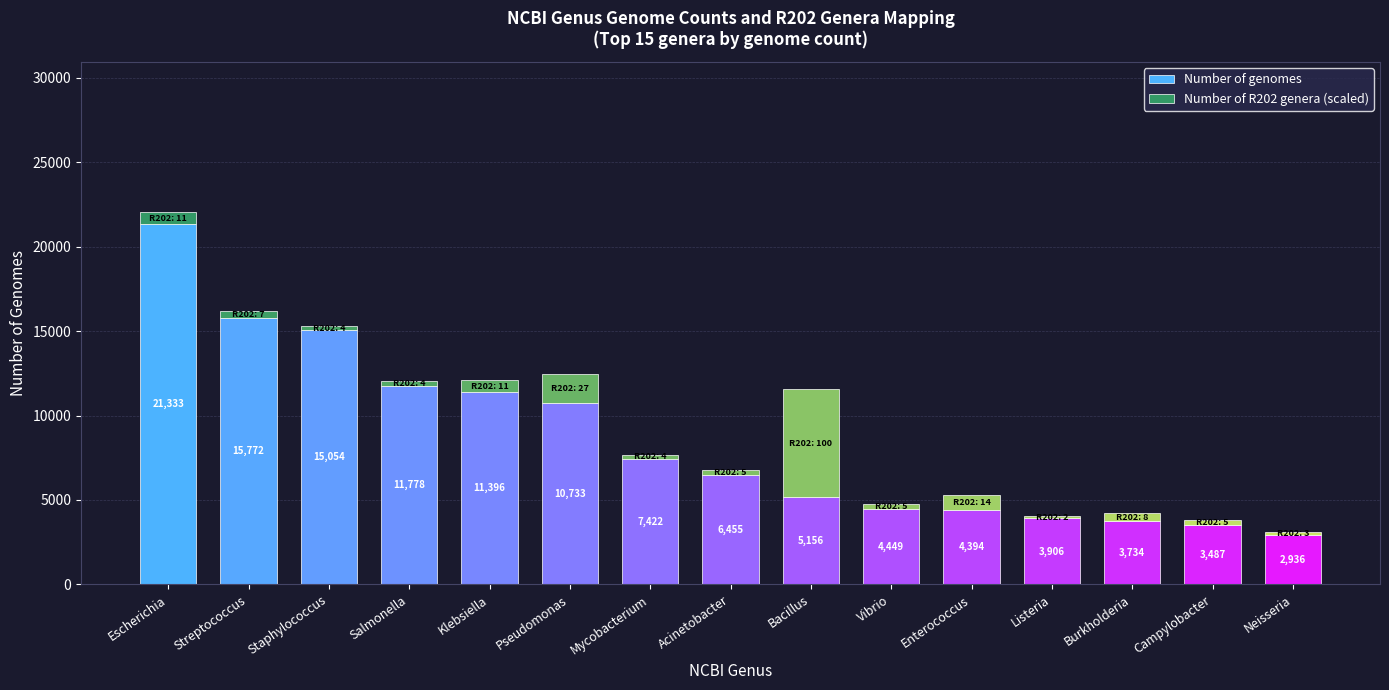

True or false: Number of genomes has a value of 2347.6 at Burkholderia.

False